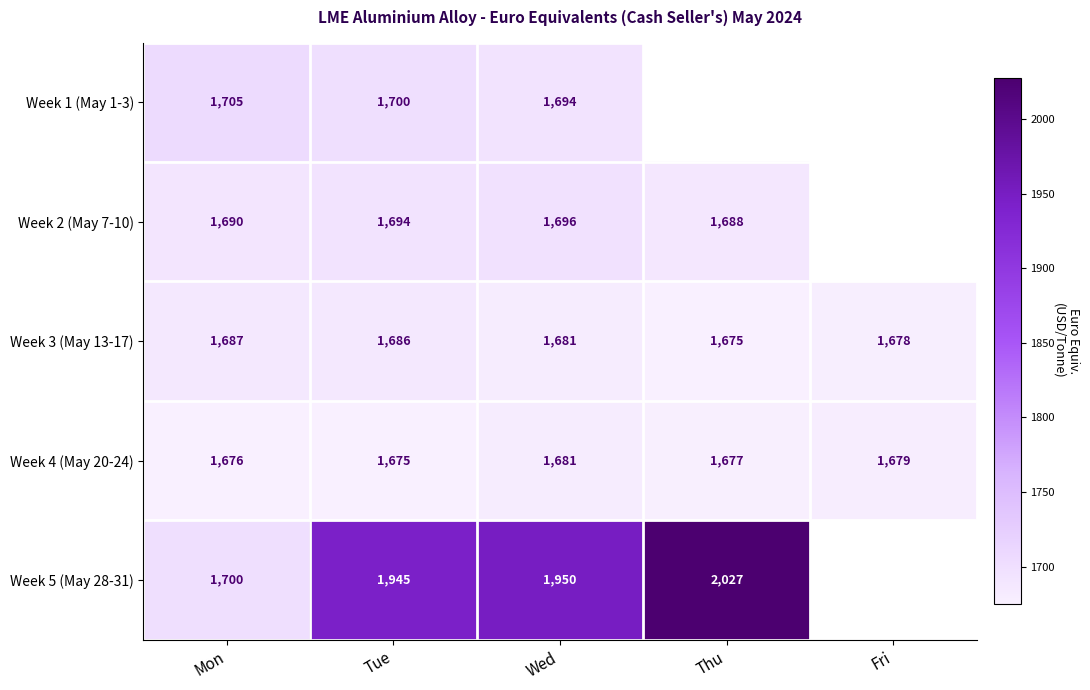

At Mon, list the series in order from largest to smallest.

Week 1 (May 1-3), Week 5 (May 28-31), Week 2 (May 7-10), Week 3 (May 13-17), Week 4 (May 20-24)